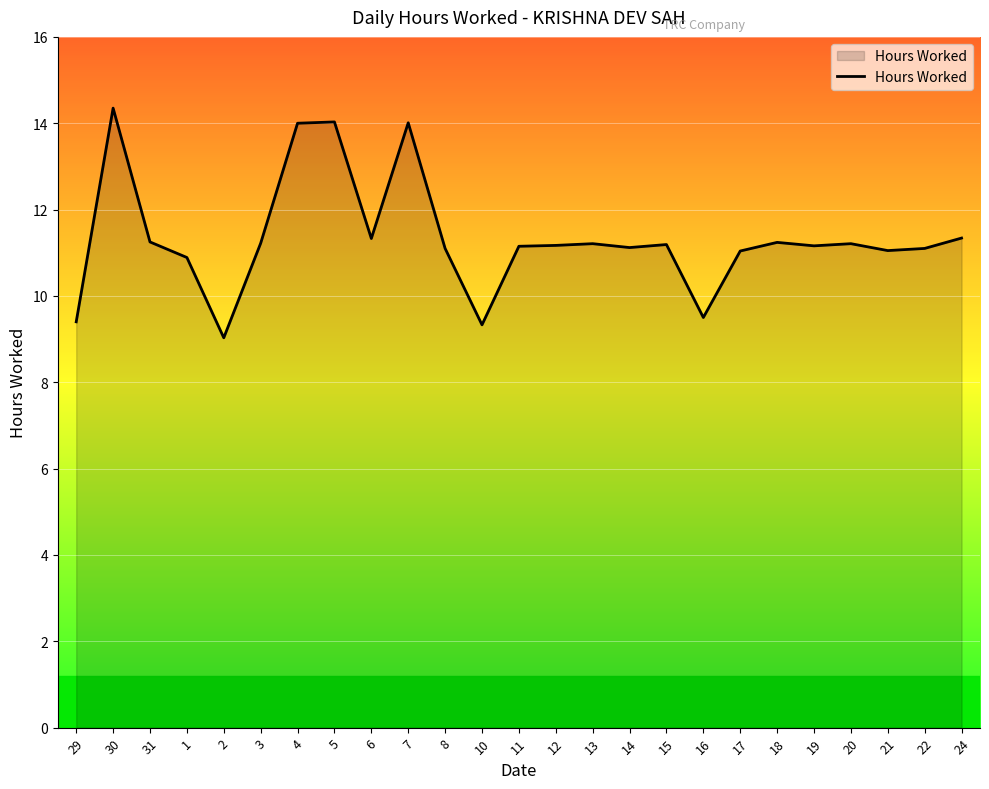

What is the change in value from 5 to 20?

-2.8